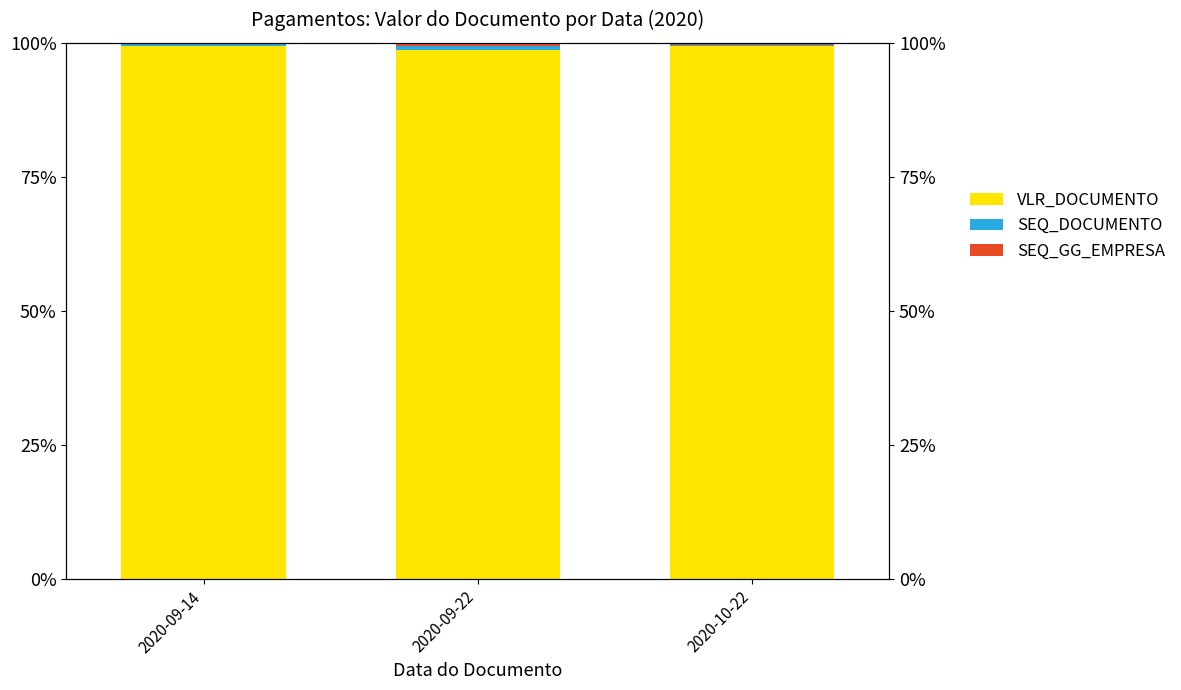

True or false: SEQ_GG_EMPRESA has a value of 0.0 at 2020-09-22.

True